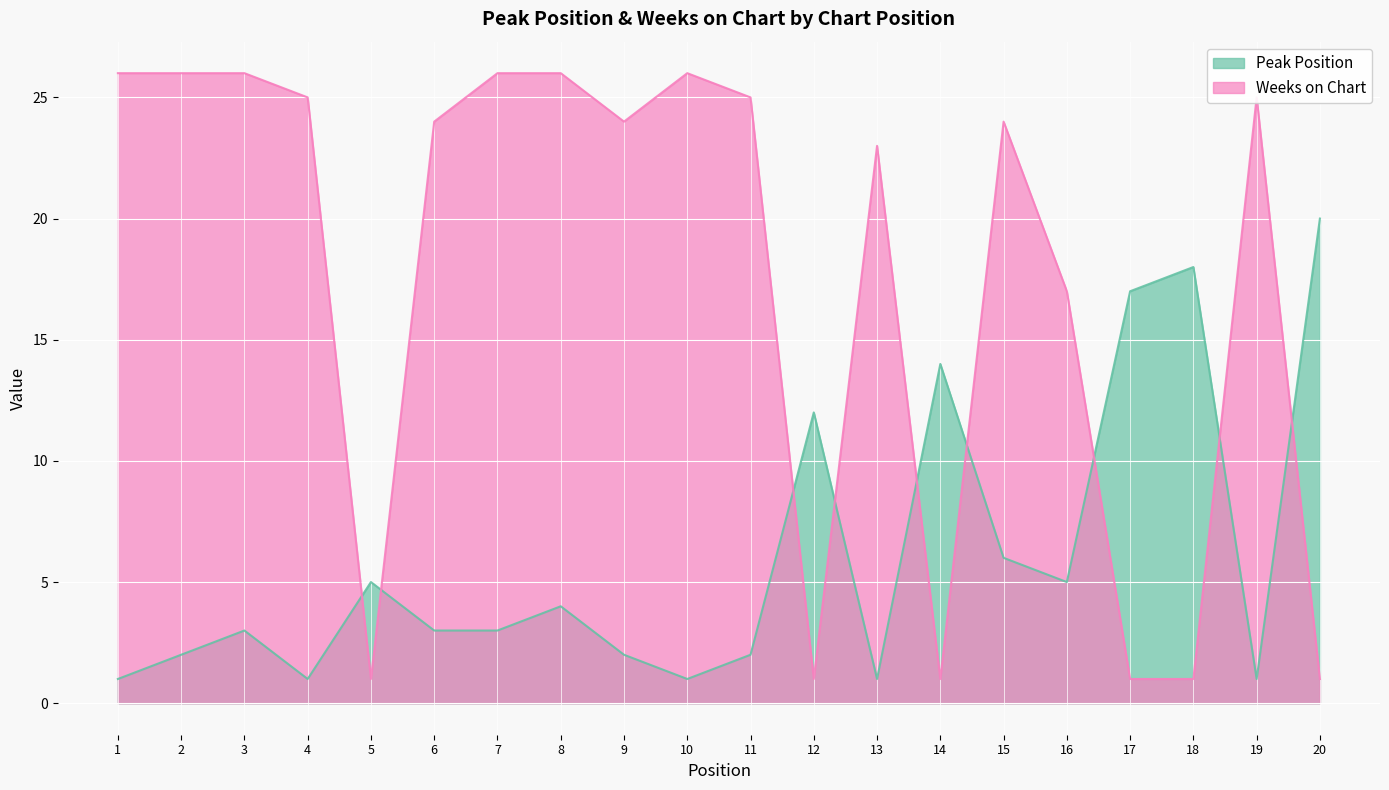

Which series has the largest total across all categories?

Weeks on Chart